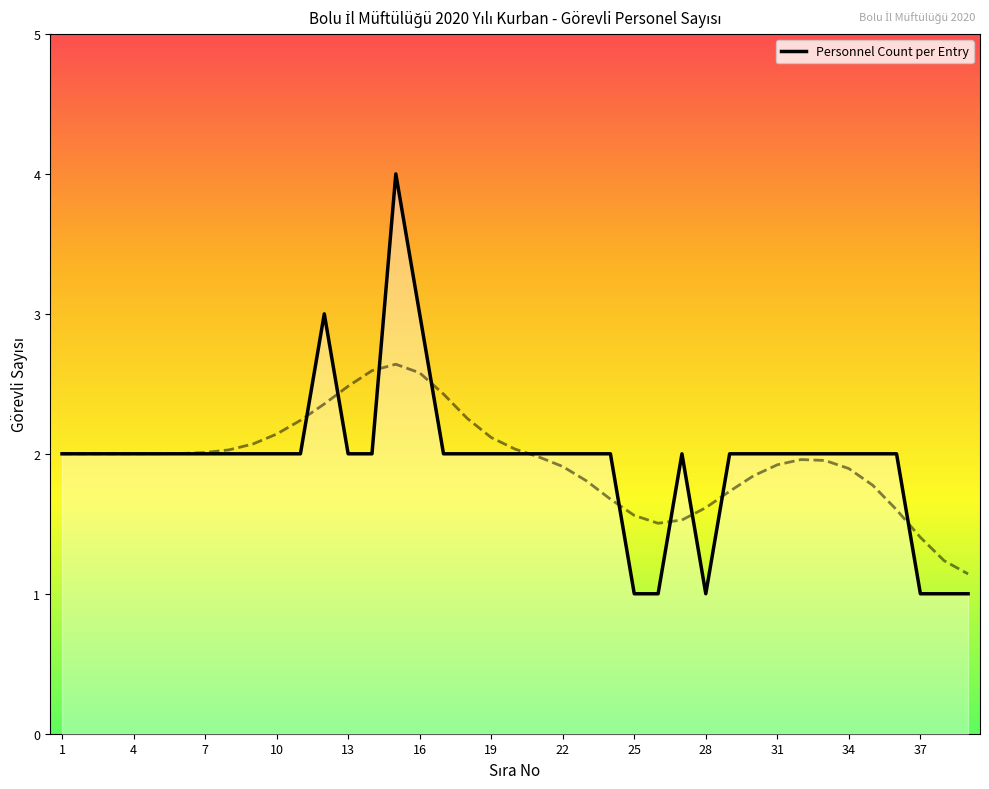

The value at 20 is 1. True or false?

False